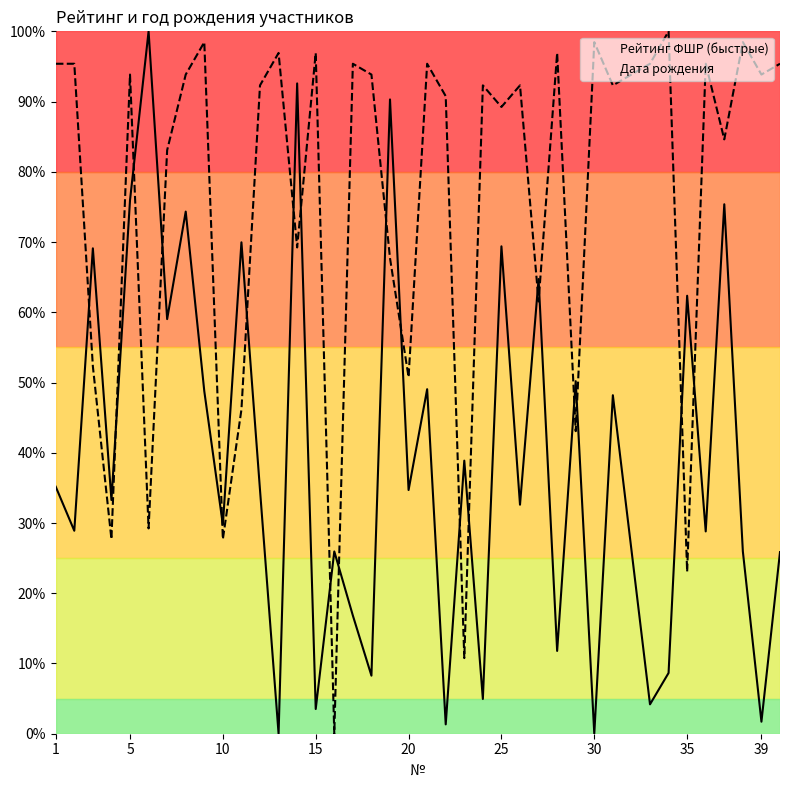

Reading left to right, transcribe all the data shown in this chart.

Рейтинг ФШР (быстрые): 35.2	28.9	69.1	33.3	76.0	100.0	59.0	74.3	48.8	29.8	70.0	34.7	0.0	92.6	3.5	26.0	16.8	8.3	90.3	34.7	49.0	1.3	38.9	4.9	69.4	32.6	64.7	11.8	50.2	0.0	48.2	4.2	8.7	62.4	28.8	75.4	26.0	1.7	25.9
Дата рождения: 95.4	95.4	52.3	27.7	93.8	29.2	83.1	93.8	98.5	27.7	46.2	92.3	96.9	69.2	96.9	0.0	95.4	93.8	67.7	50.8	95.4	90.8	10.8	92.3	89.2	92.3	61.5	96.9	43.1	98.5	92.3	95.4	100.0	23.1	95.4	84.6	98.5	93.8	95.4